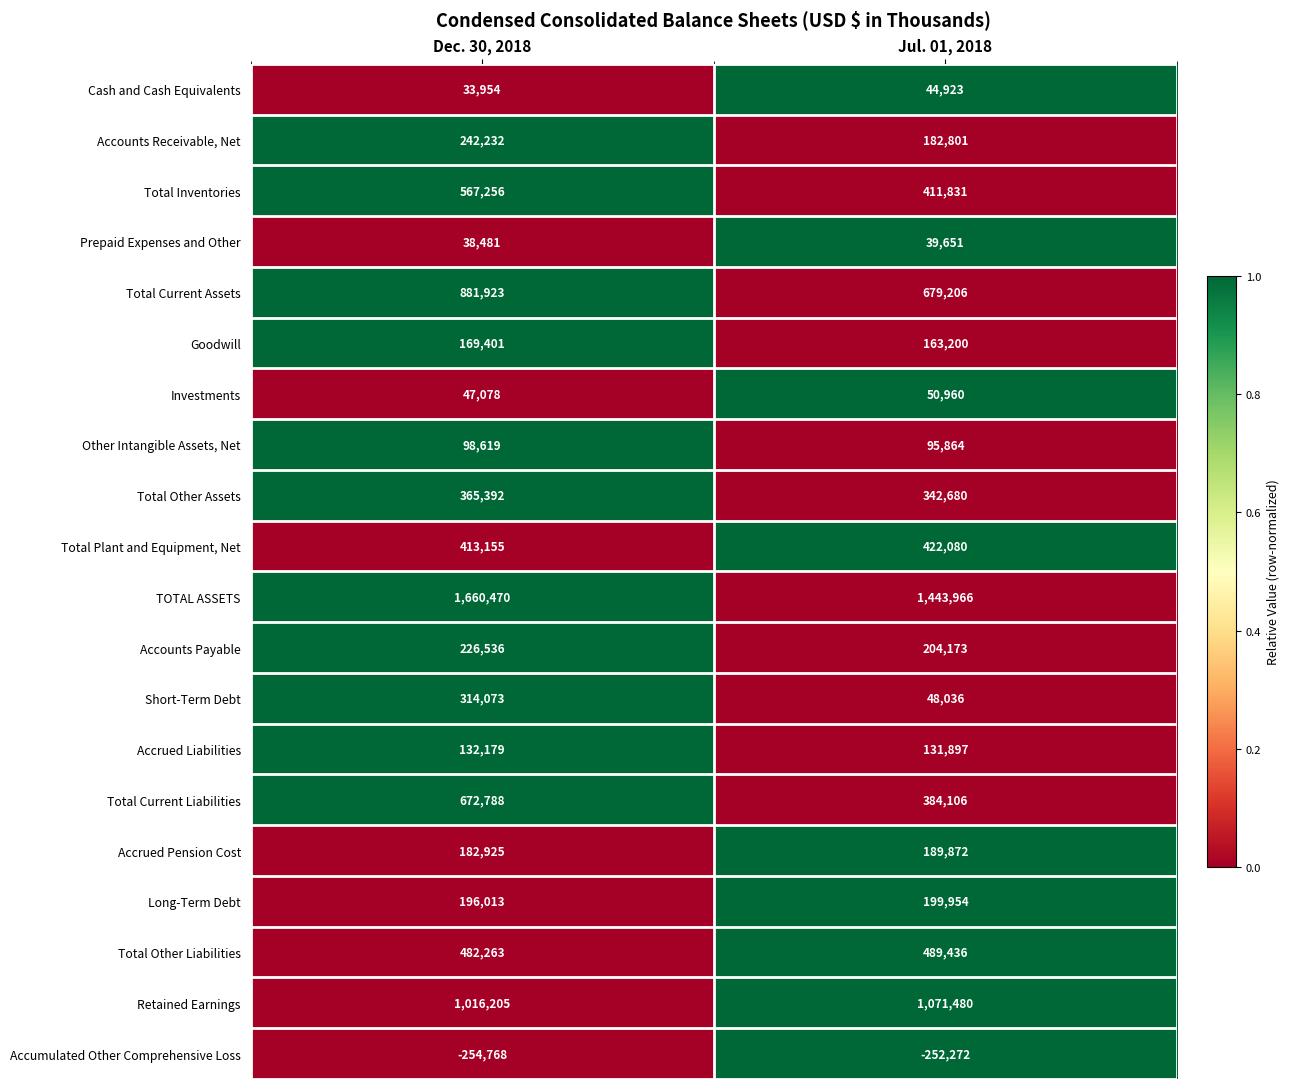

What is the sum of all Retained Earnings values?

2087685